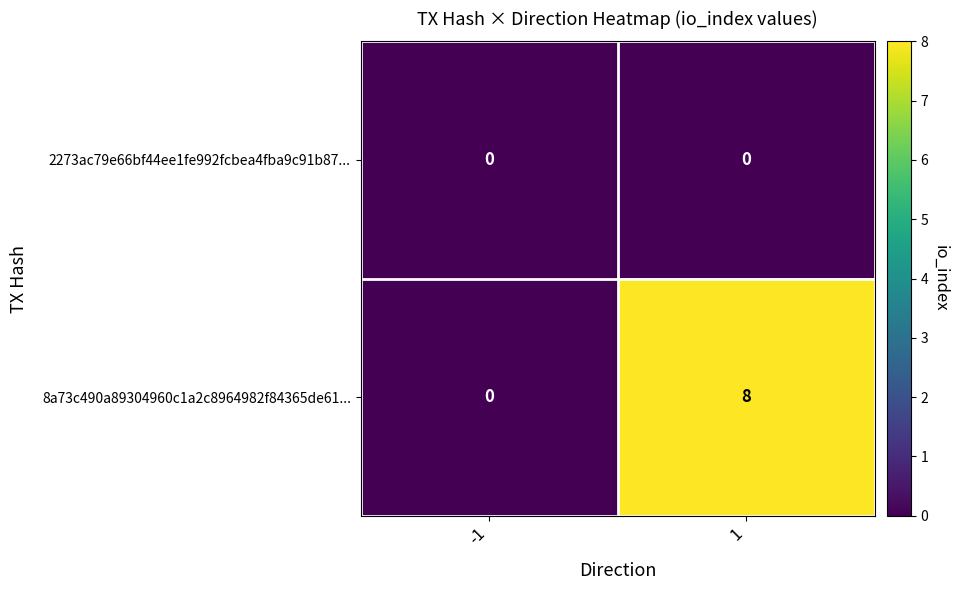

Which series has the largest total across all categories?

8a73c490a89304960c1a2c8964982f84365de61...